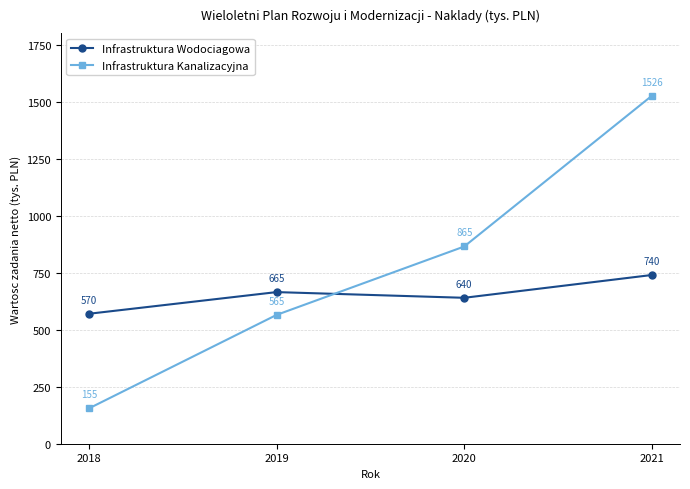

What is the value of the Infrastruktura Wodociagowa point at the 1st from the left?

570